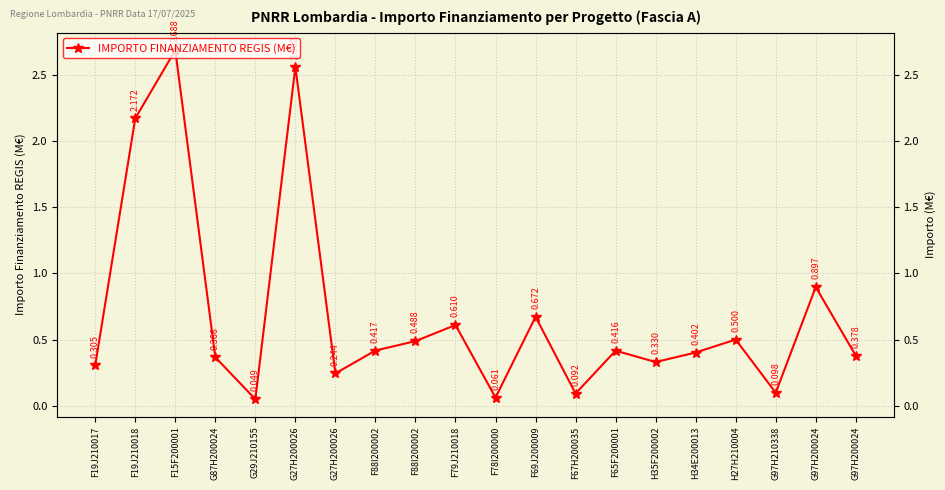

What is the value of the 14th point from the left?

0.4